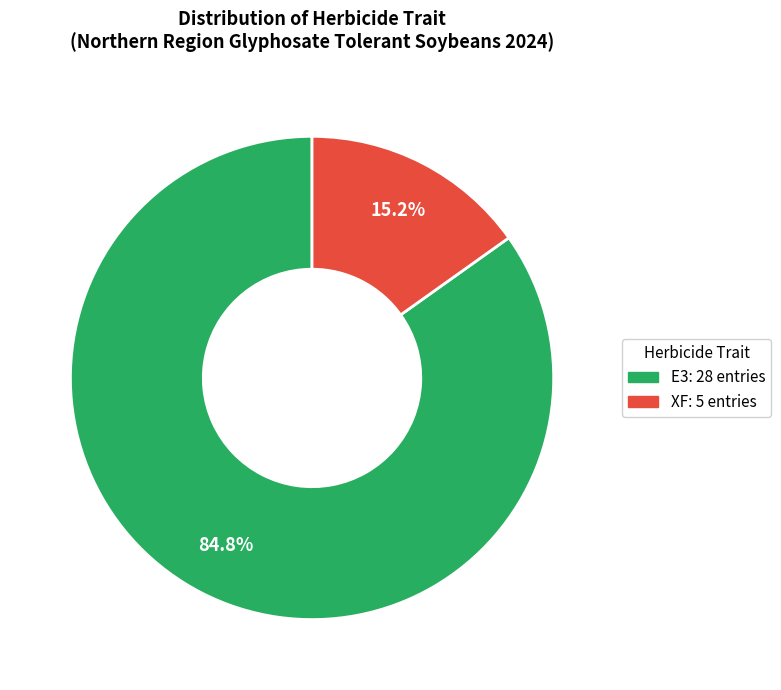

Is there any slice that represents more than half of the pie?

Yes